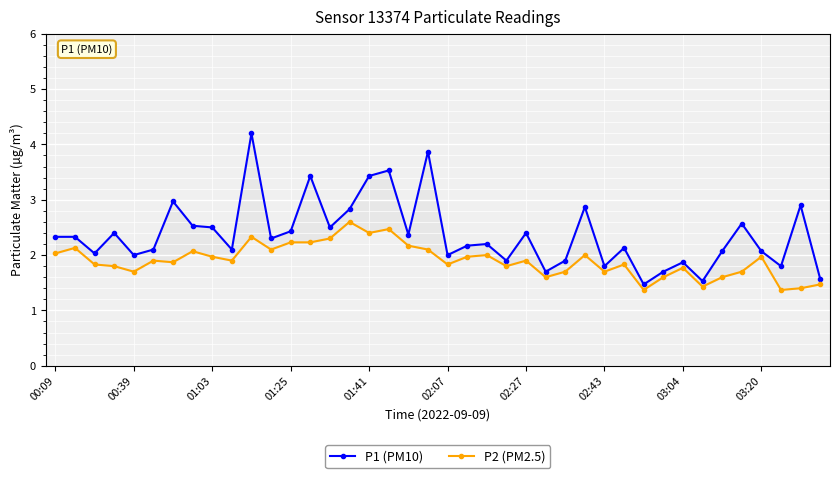

Which category has the highest value across all series?

10